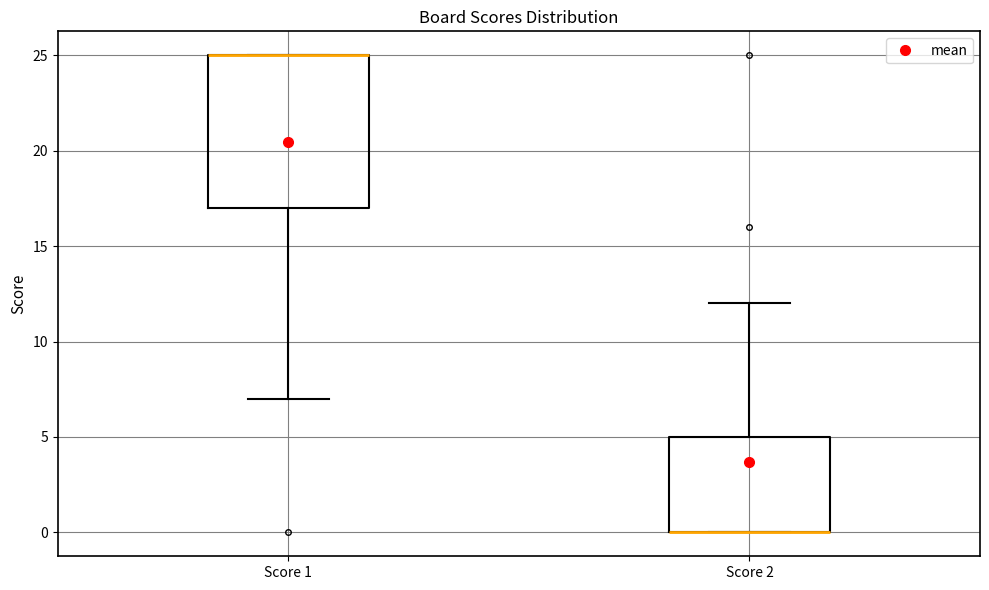

Reading left to right, transcribe this box plot: for each box, give where its median line is, the range the box spans, and where its two whiskers end, as read against the y-axis. The values are not printed on the chart, so give them approximately, as read against the axis.

Score 1: median 25 (drawn on the box's upper edge), box 17 to 25, whiskers 7 to 25
Score 2: median 0 (drawn on the box's lower edge), box 0 to 5, whiskers 0 to 12